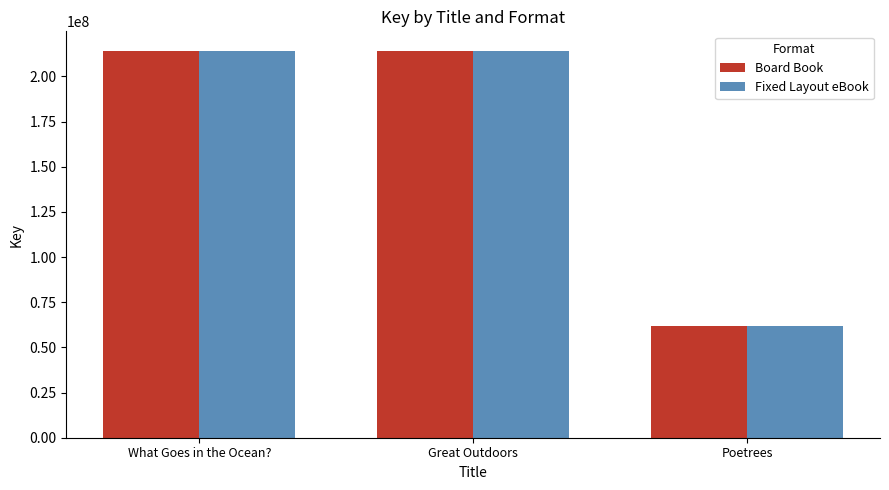

What is the approximate value of Board Book at Great Outdoors?

214224416